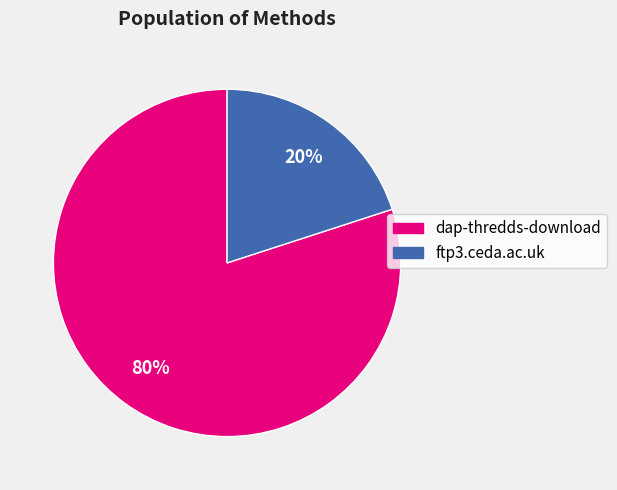

How many slices are in this pie chart?

2